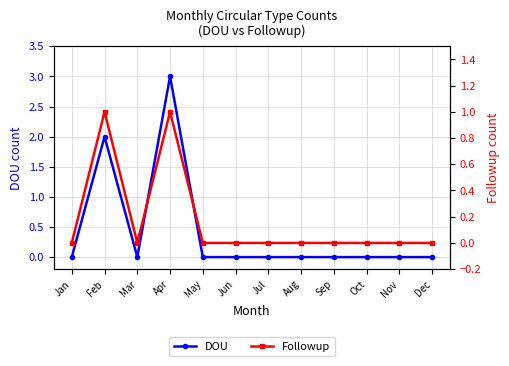

Where is Followup nearest to the value 0?

Jan